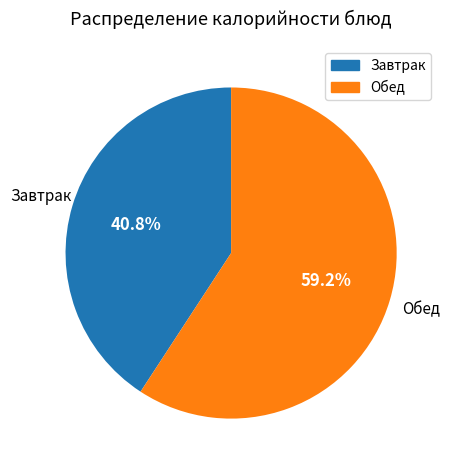

How many segments does this pie chart have?

2